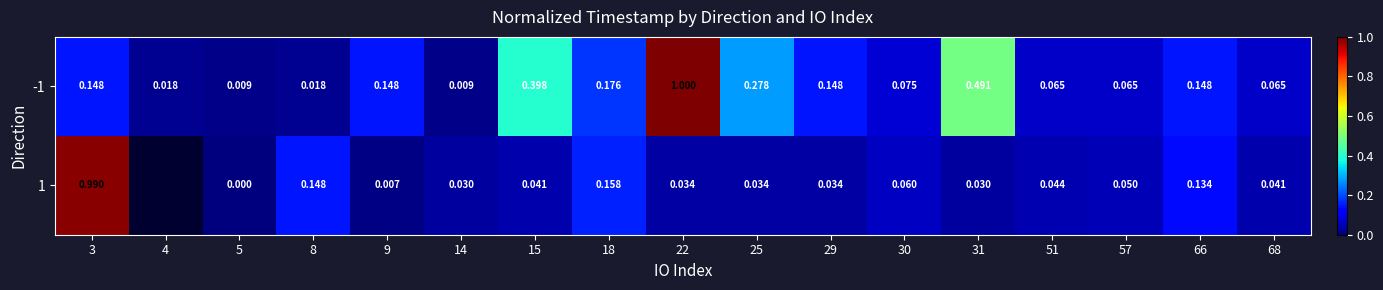

Which series has the largest range (max minus min)?

-1